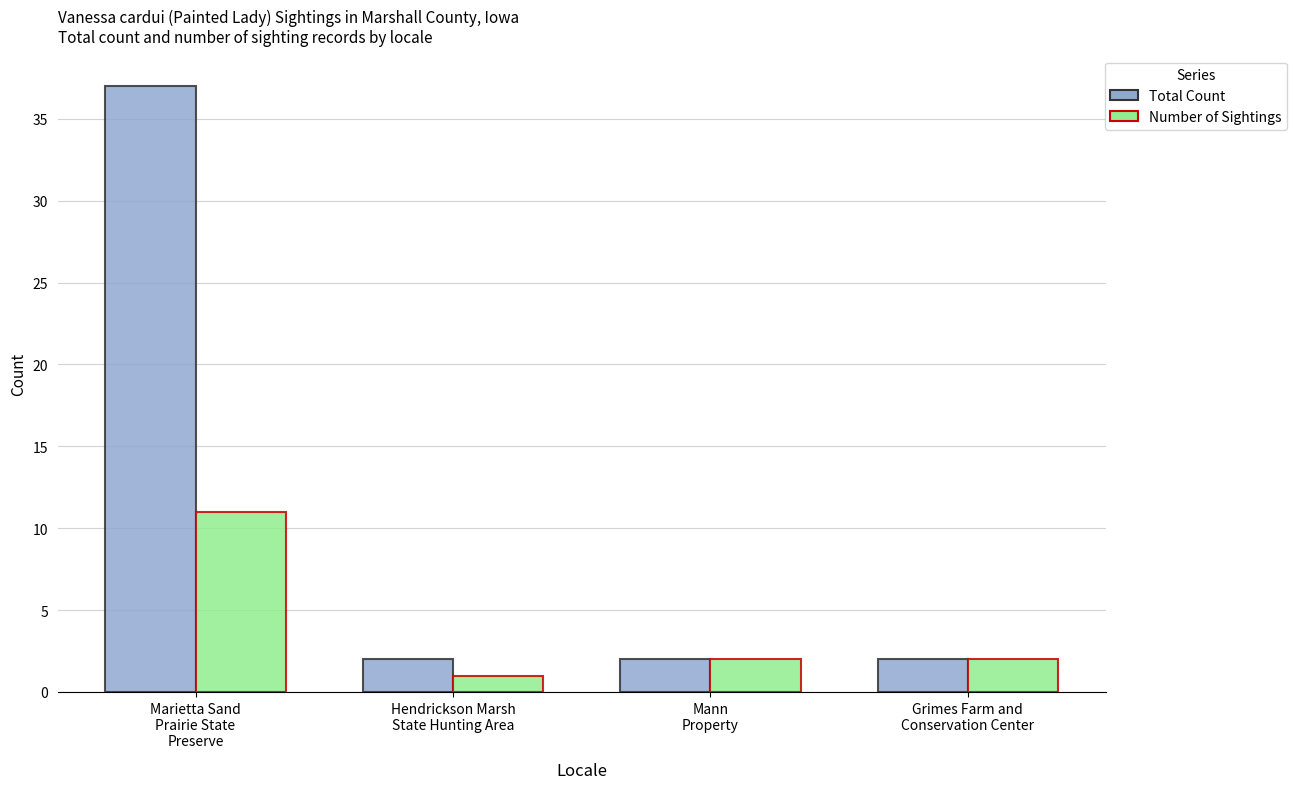

Which series has the widest spread of values?

Total Count